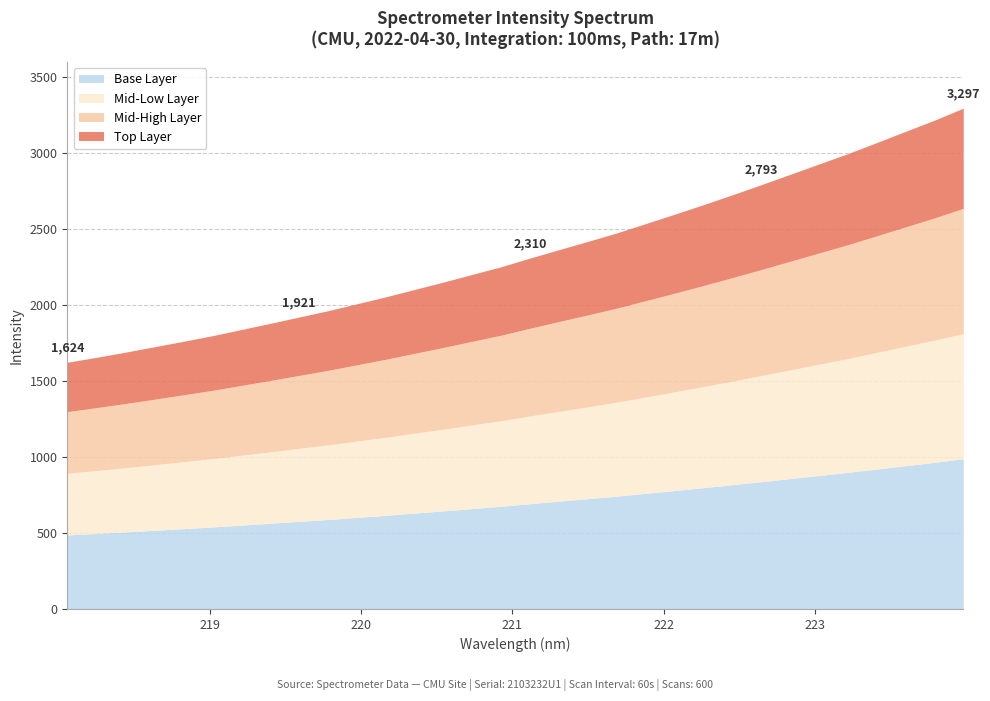

What is the value of the 28th point from the left?

2997.2